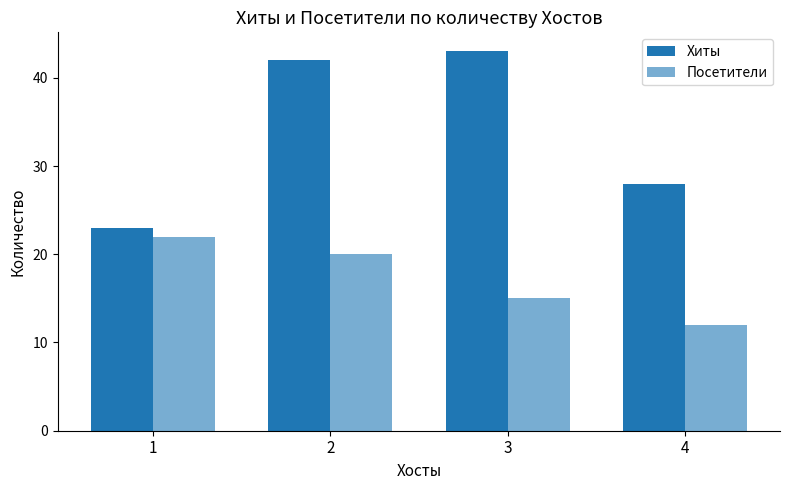

At which label does Посетители reach its minimum?

4